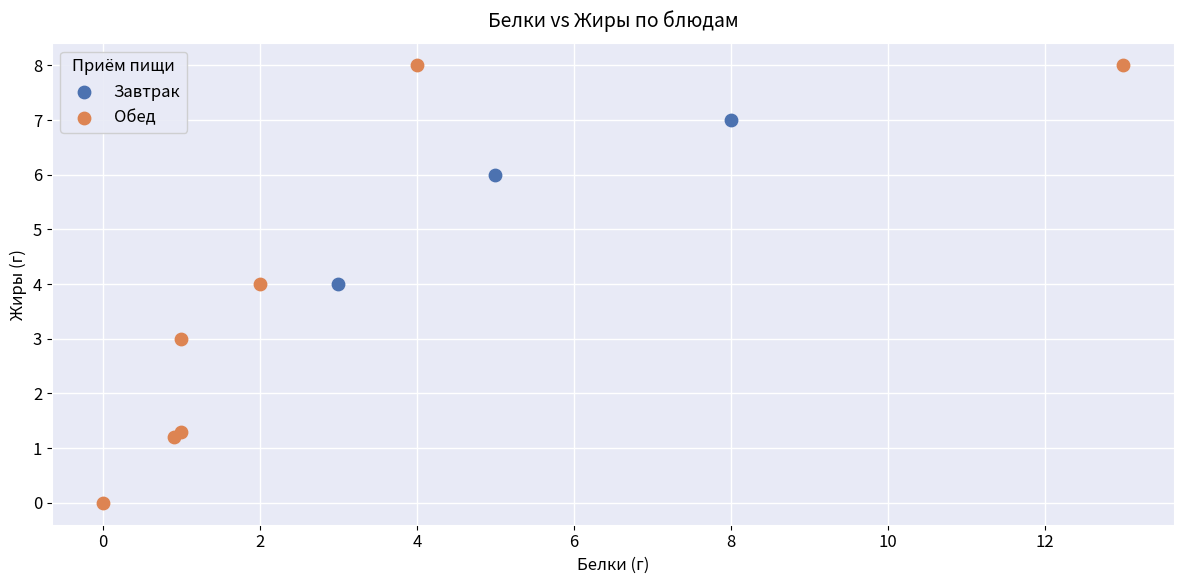

What are all the series names shown in the legend?

Завтрак, Обед